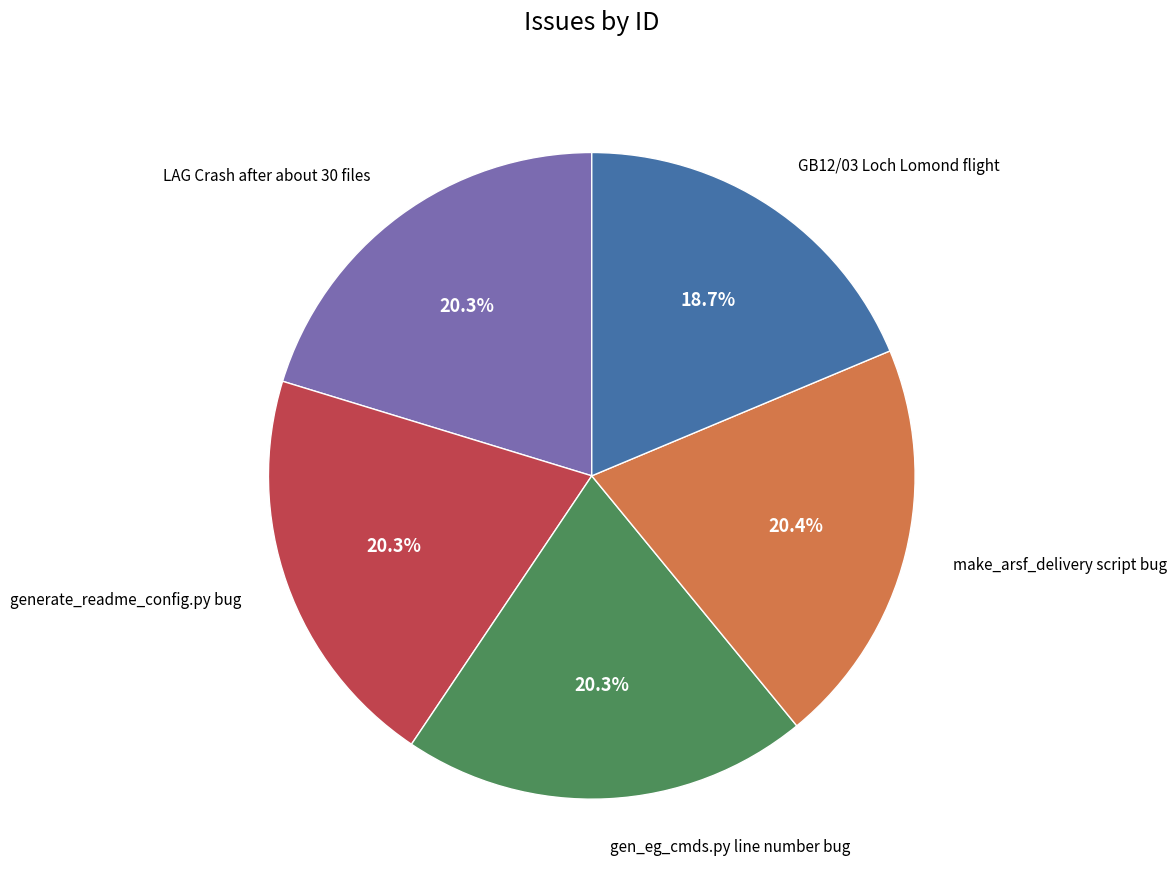

Does any single category account for the majority?

No